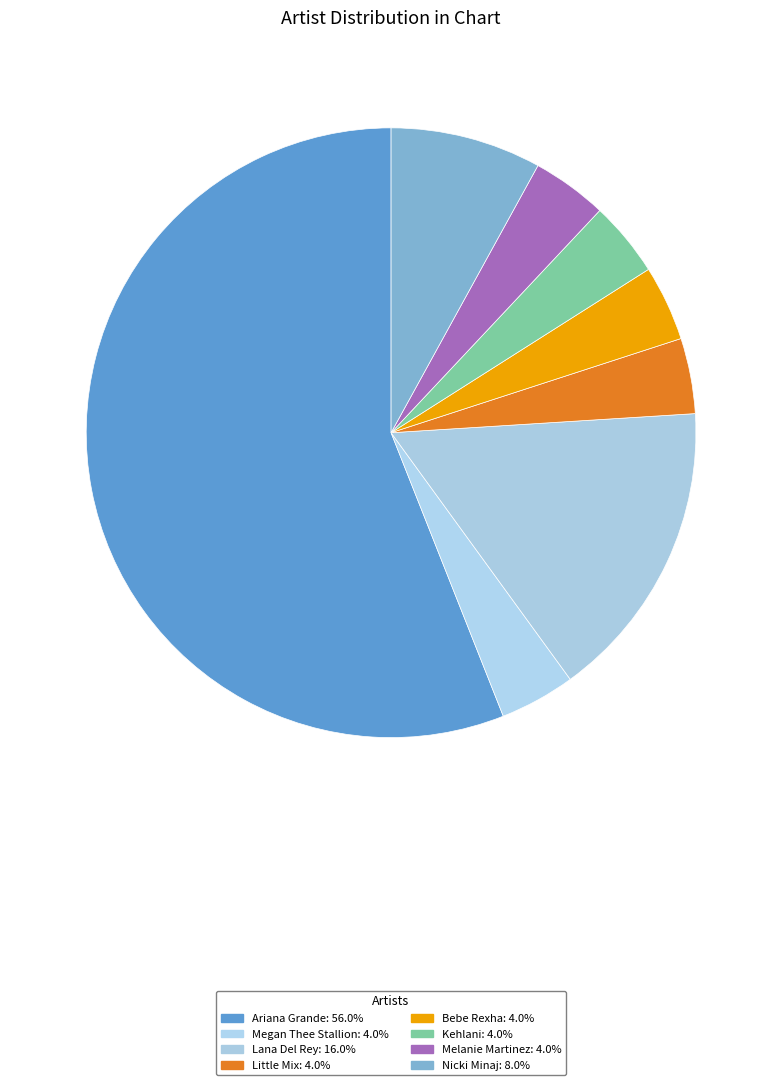

Approximately how many times larger is the value at Melanie Martinez compared to Megan Thee Stallion?

1.0